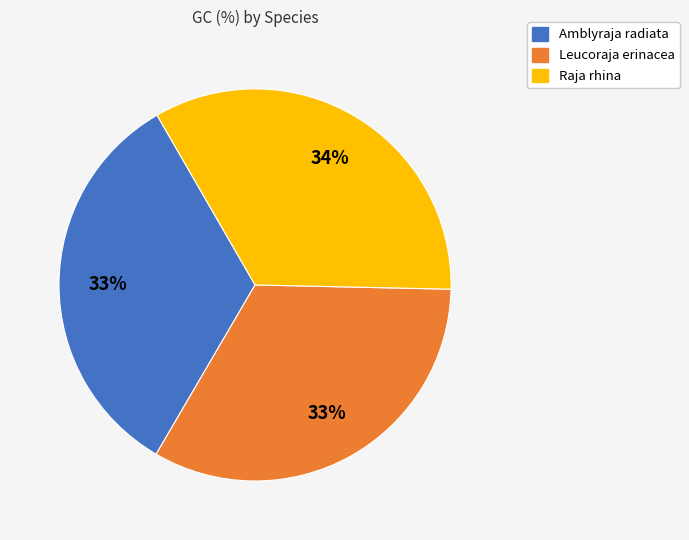

To the nearest percent, what is the average slice percentage?

33%